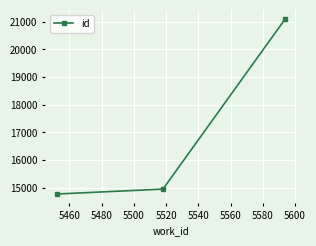

Reading left to right, transcribe all the data shown in this chart.

14778	14956	21110